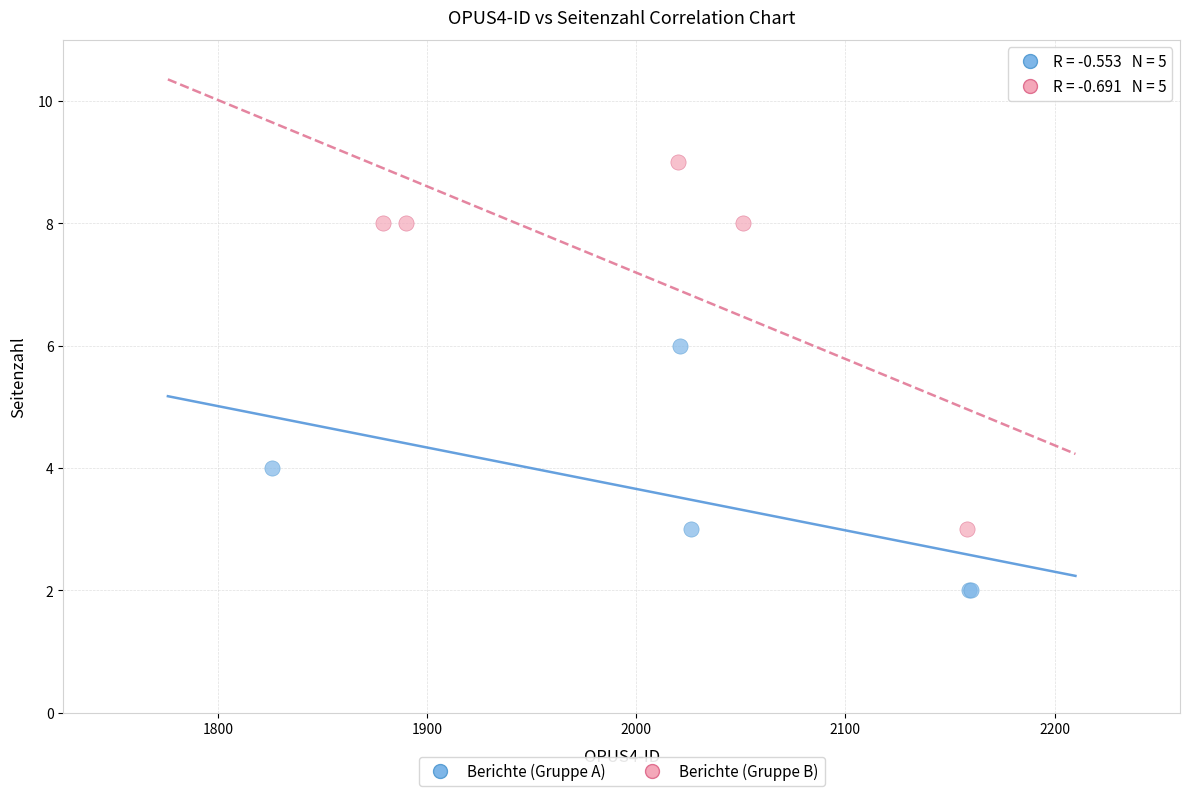

Which series has the widest spread of Y values?

Berichte (Gruppe B)